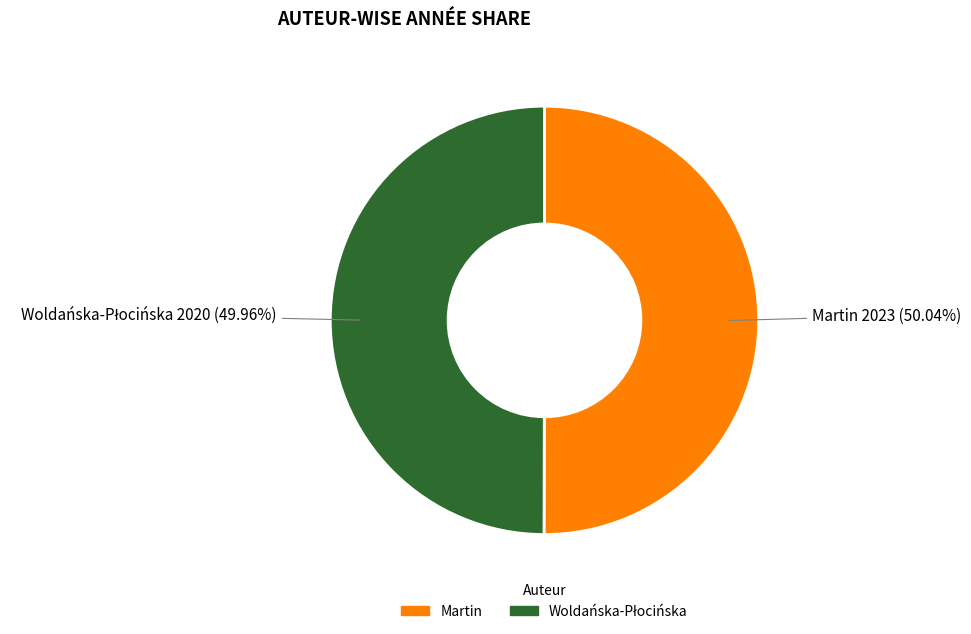

Does any single category account for the majority?

Yes